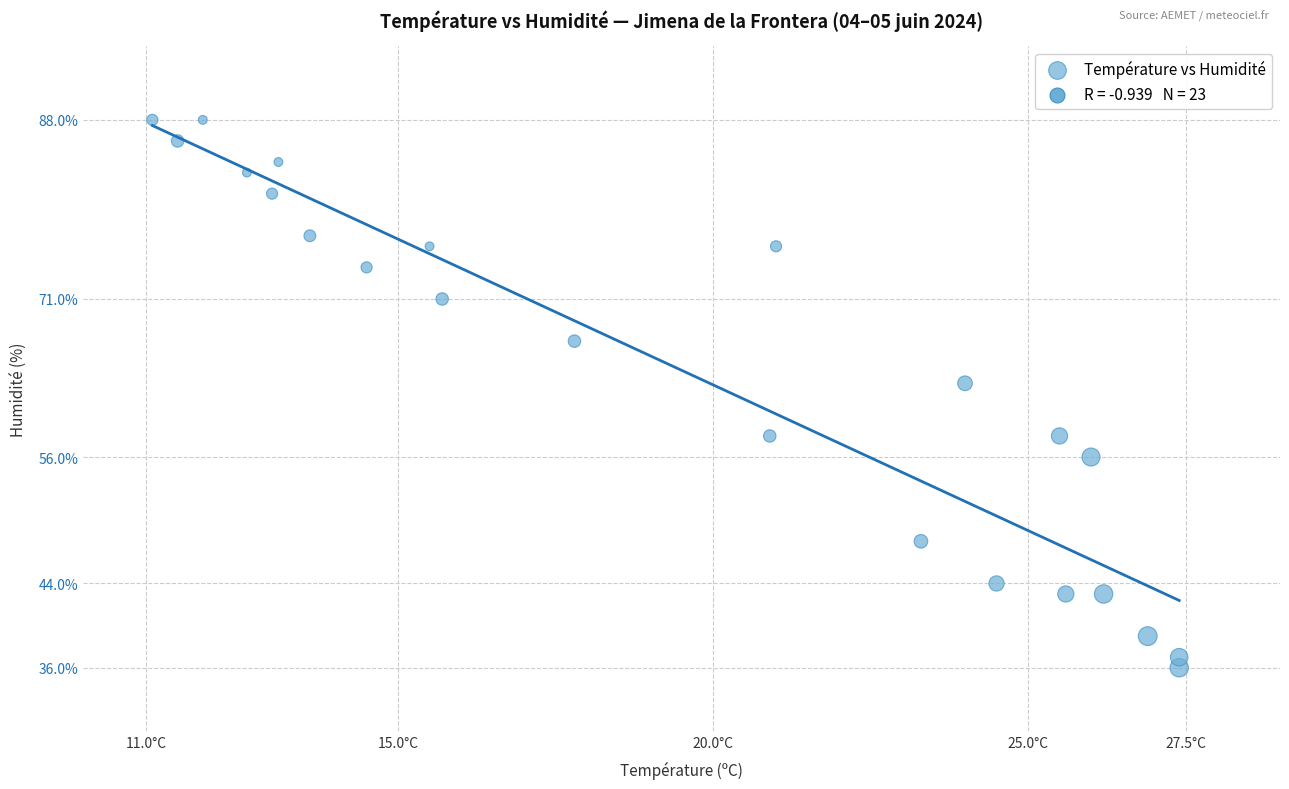

What is the range of Y values (max minus min)?

52